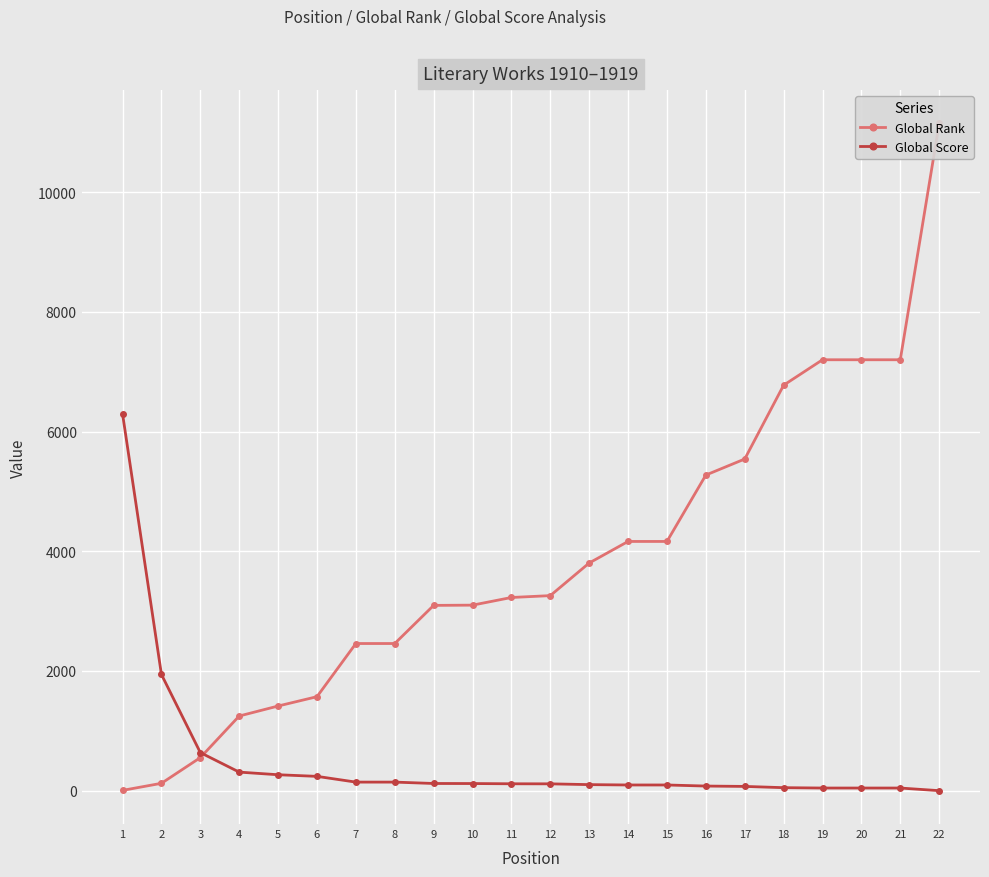

What is the difference between the Global Score values at 2 and 13?

1840